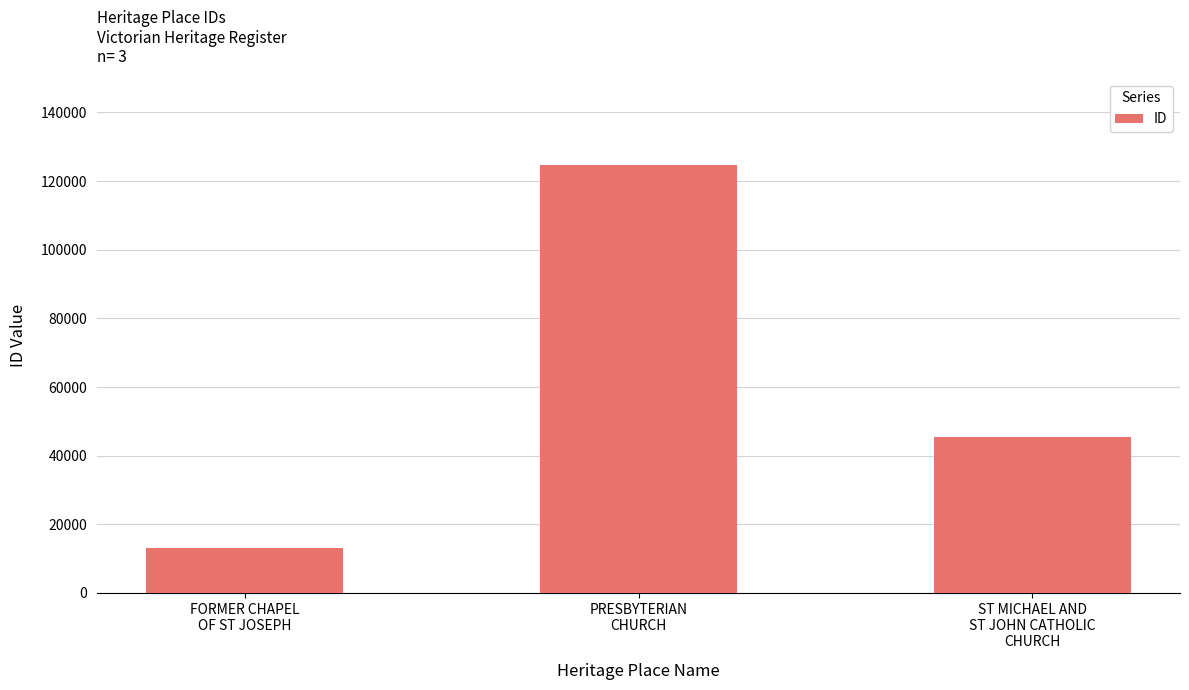

Reading left to right, transcribe all the data shown in this chart.

FORMER CHAPEL
OF ST JOSEPH=13077	PRESBYTERIAN
CHURCH=124816	ST MICHAEL AND
ST JOHN CATHOLIC
CHURCH=45385